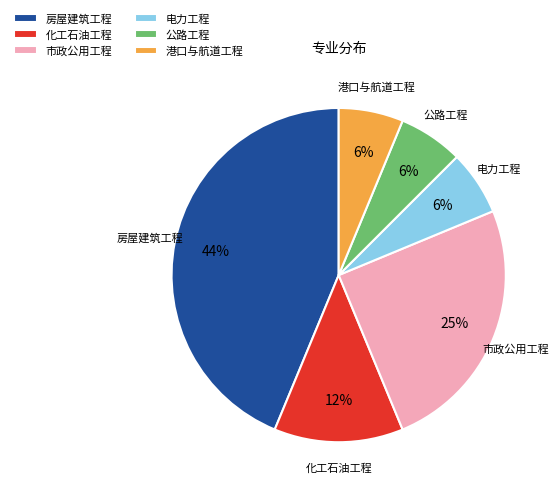

To the nearest percent, what is the average slice percentage?

17%